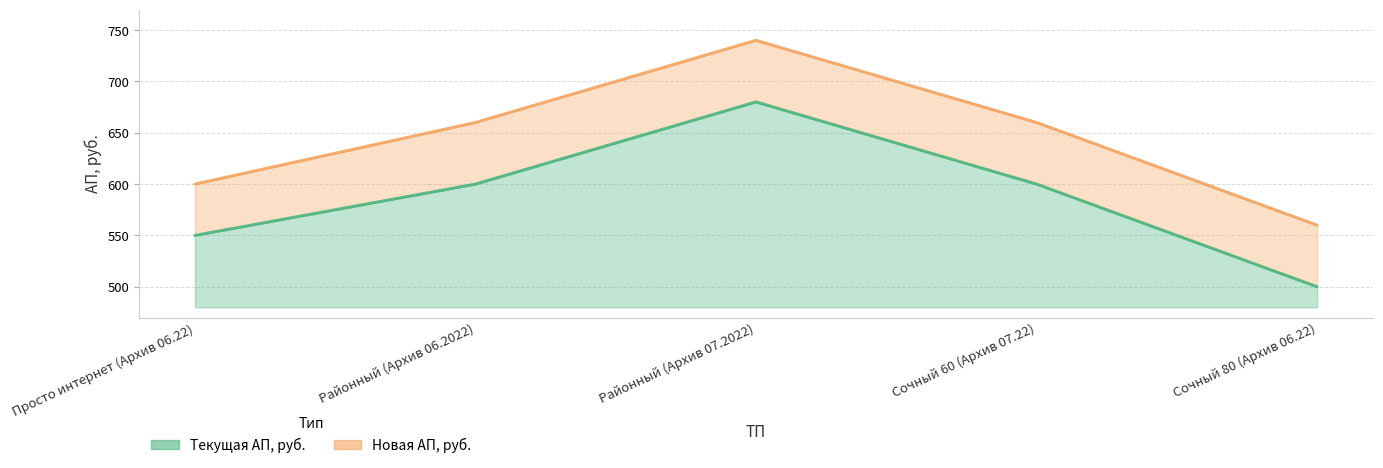

Reading left to right, transcribe all the data shown in this chart.

Текущая АП, руб.: Просто интернет (Архив 06.22)=550	Районный (Архив 06.2022)=600	Районный (Архив 07.2022)=680	Сочный 60 (Архив 07.22)=600	Сочный 80 (Архив 06.22)=500
Новая АП, руб.: Просто интернет (Архив 06.22)=600	Районный (Архив 06.2022)=660	Районный (Архив 07.2022)=740	Сочный 60 (Архив 07.22)=660	Сочный 80 (Архив 06.22)=560